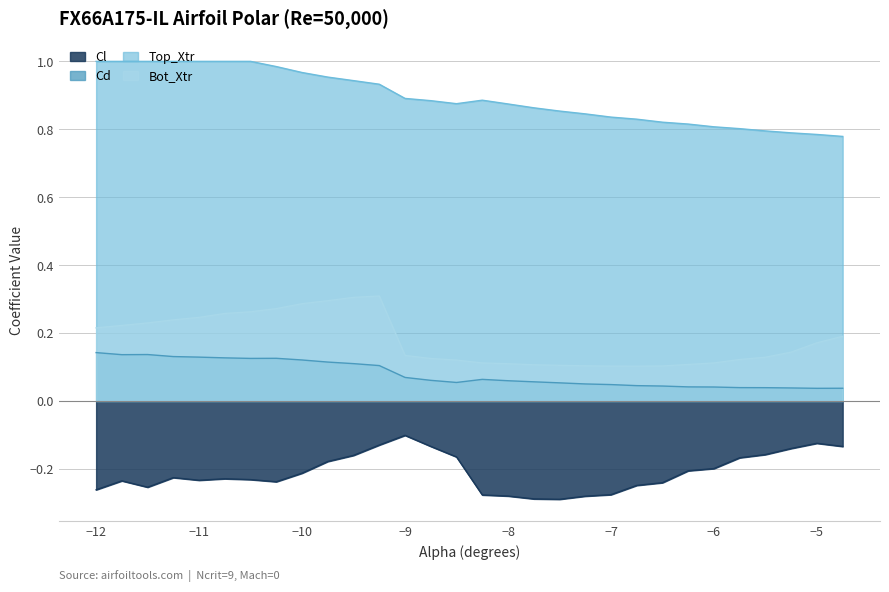

What is the total value across all series at -7.25?

0.7